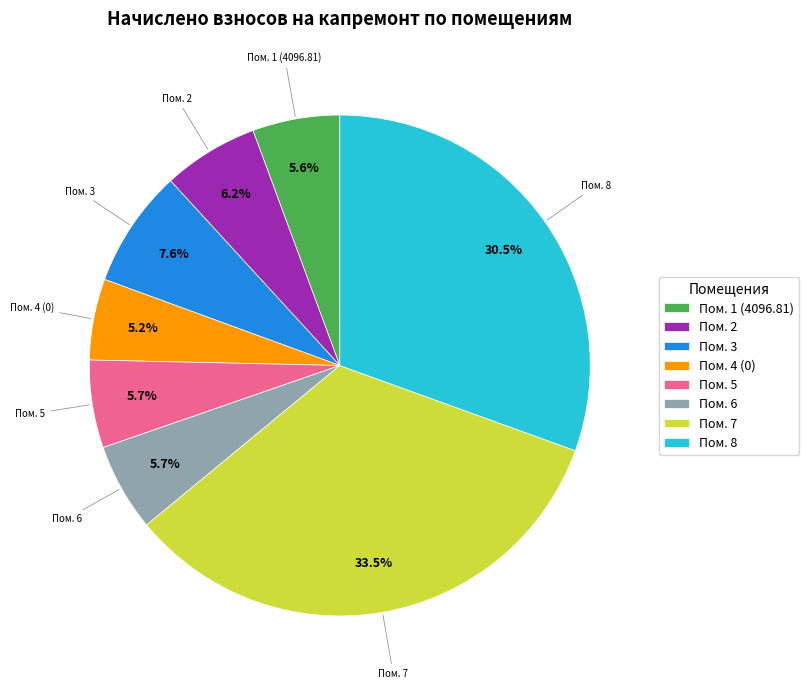

How many slices are in this pie chart?

8